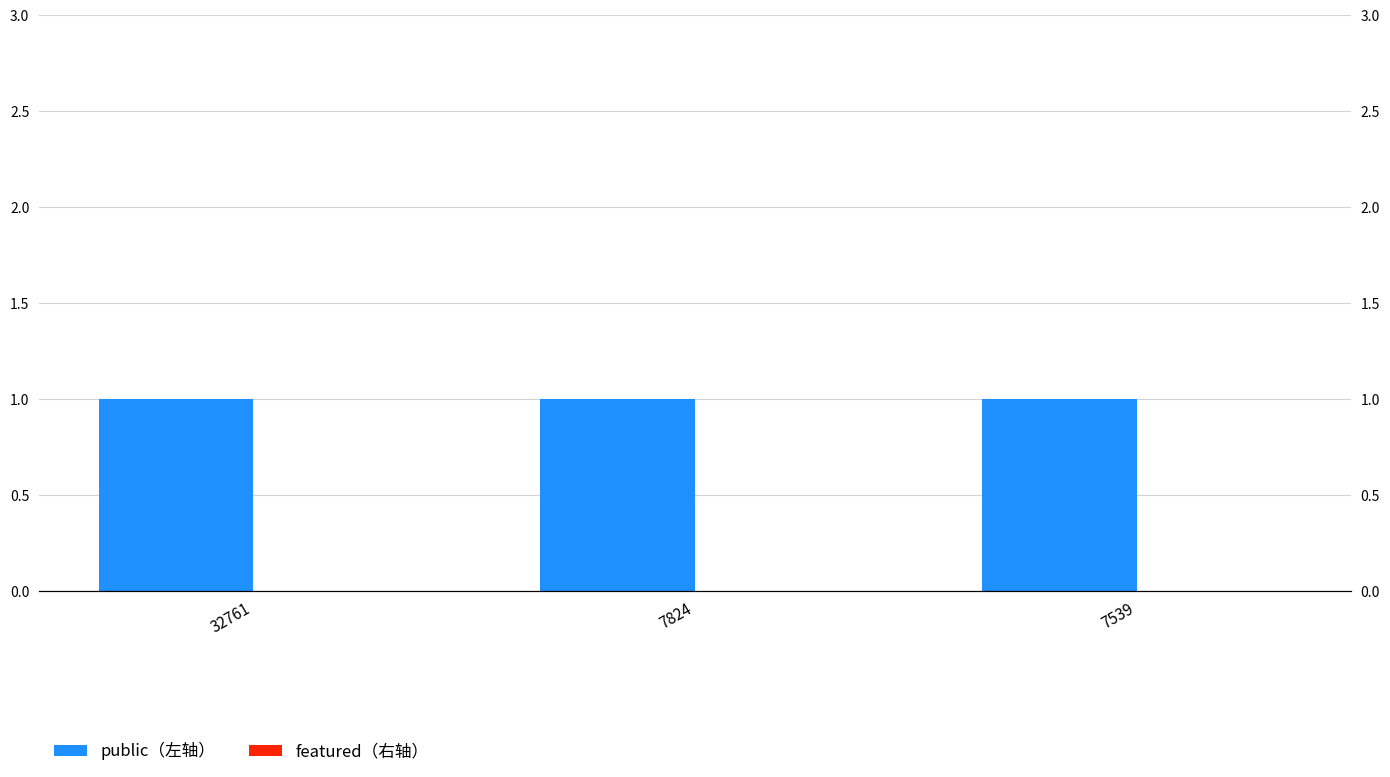

Is the value of featured（右轴） at 7824 greater than the value of public（左轴） at 7824?

No